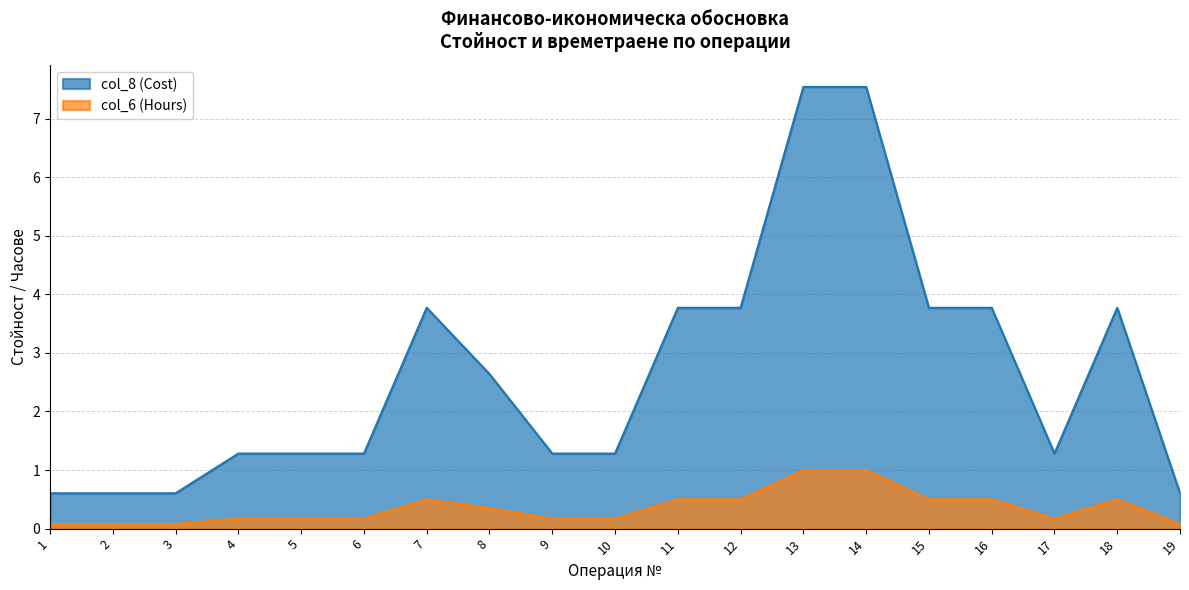

The value of col_8 (Cost) at 7 is 2.5. True or false?

False